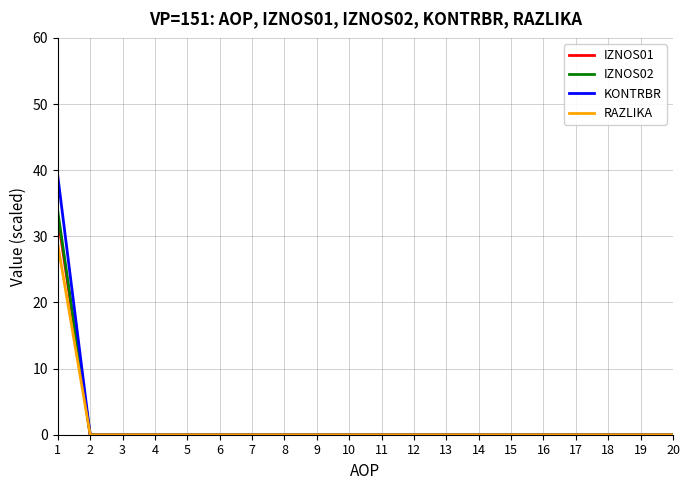

How many categories are shown in the chart?

20